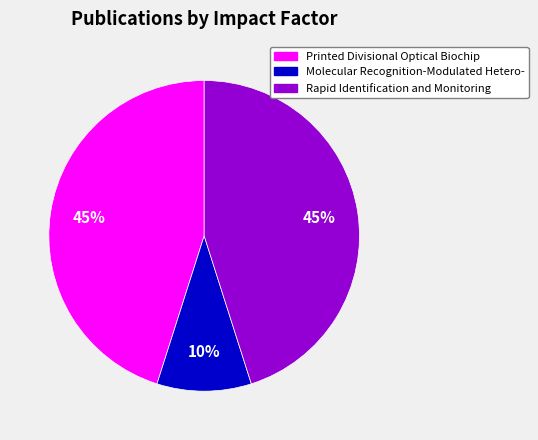

To the nearest percent, what is the average slice percentage?

33%